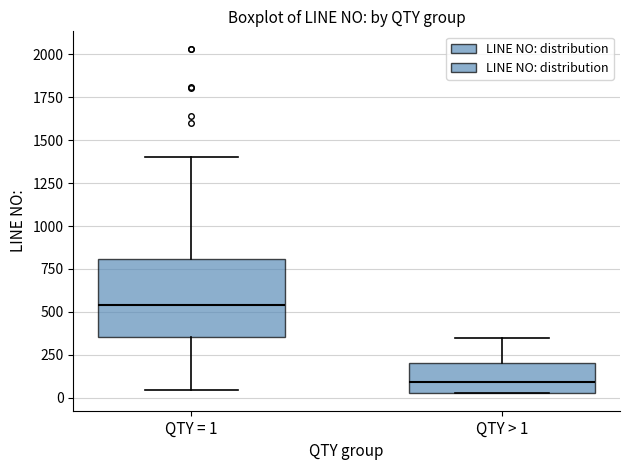

Where does the upper whisker of the box for QTY > 1 end on the y-axis? The values are not printed on the chart, so give them approximately, as read against the axis.

350